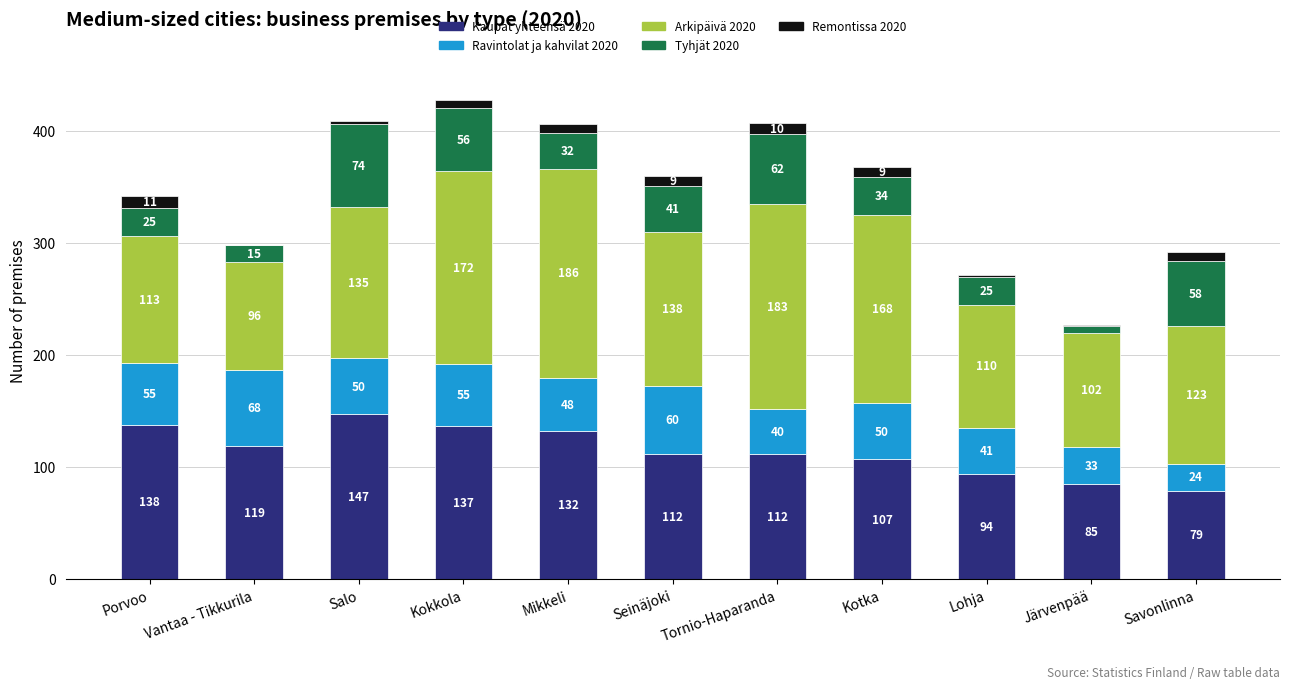

At which label does Kaupat yhteensä 2020 reach its peak?

Salo